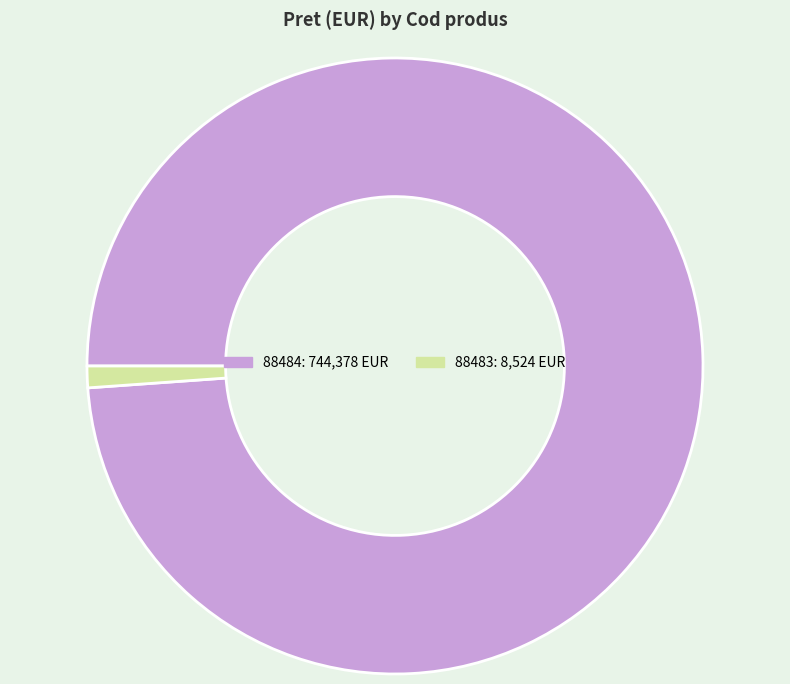

Combined, do 88484 and 88483 account for over 50%?

Yes